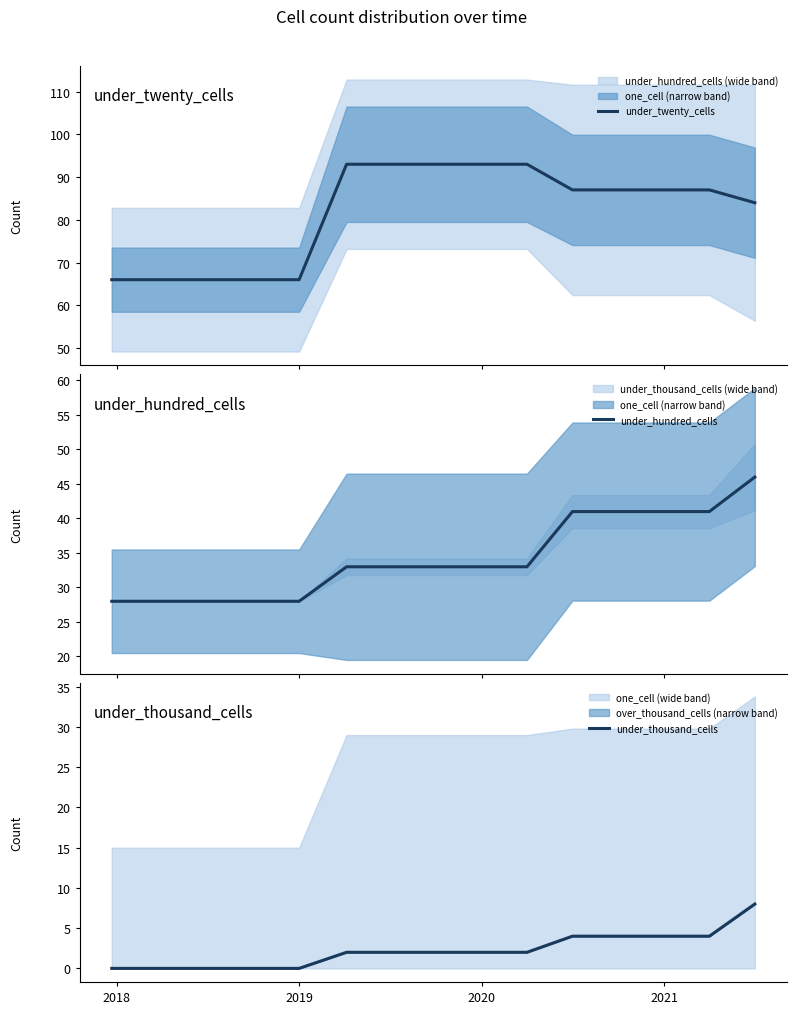

What is the minimum value for under_twenty_cells?

66